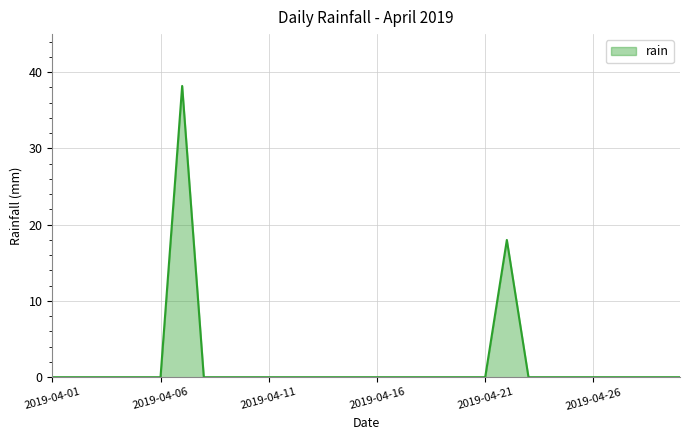

Reading left to right, list all the values displayed in this chart.

0.0	0.0	0.0	0.0	0.0	0.0	38.2	0.0	0.0	0.0	0.0	0.0	0.0	0.0	0.0	0.0	0.0	0.0	0.0	0.0	0.0	18.0	0.0	0.0	0.0	0.0	0.0	0.0	0.0	0.0